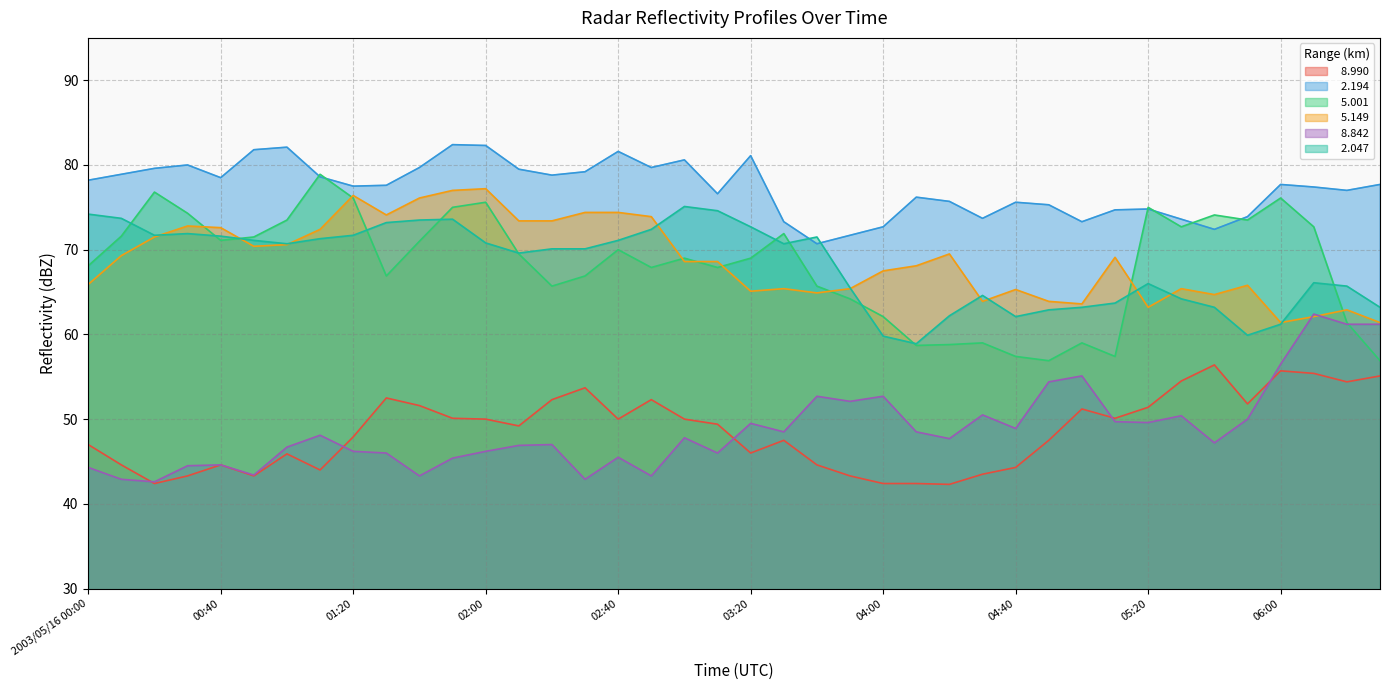

The value of   5.149 at 00:10 is 104.9. True or false?

False